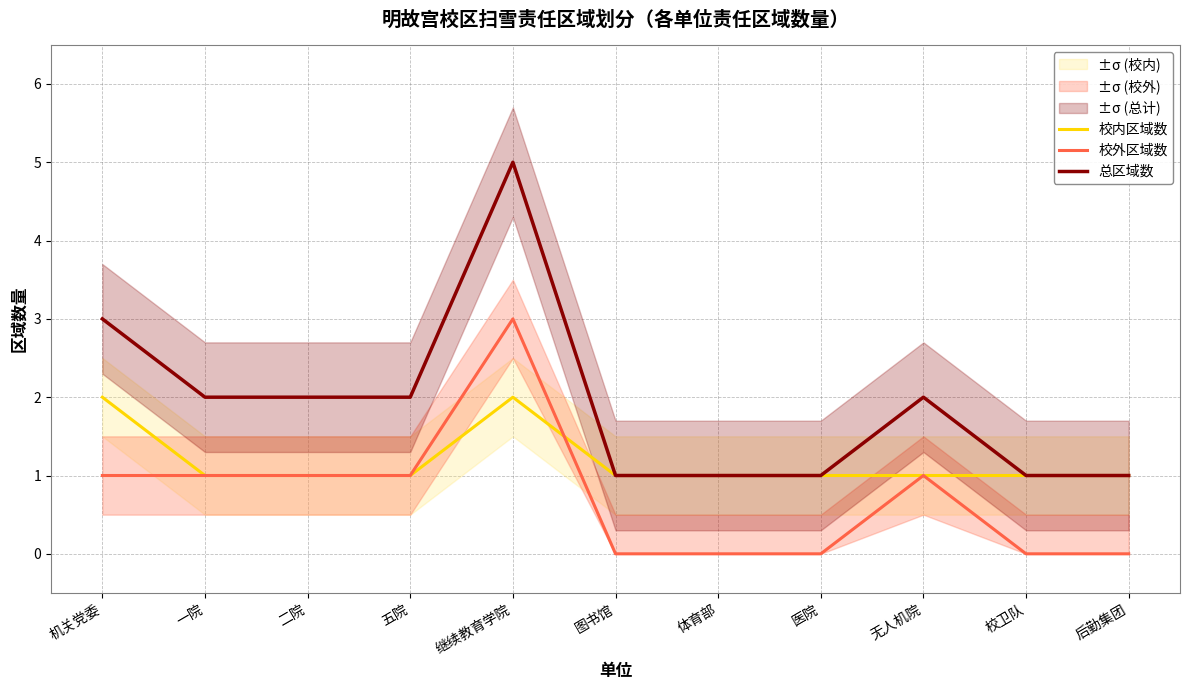

What is the total value across all series at 图书馆?

2